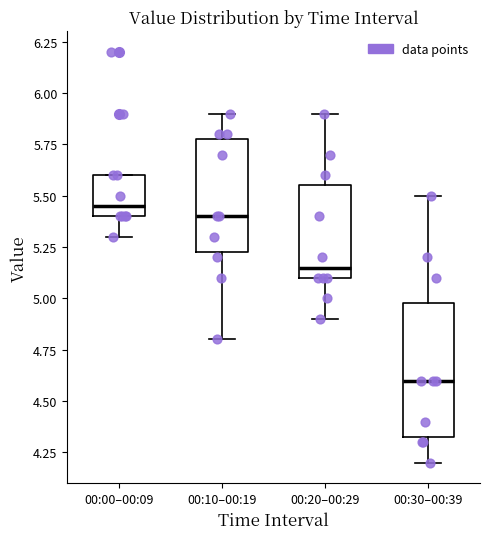

Reading left to right, read every box against the y-axis: the position of its median line, the range the box covers, and the ends of its whiskers. The values are not printed on the chart, so give them approximately, as read against the axis.

00:00–00:09: median 5.45, box 5.40 to 5.60, whiskers 5.30 to 5.60
00:10–00:19: median 5.40, box 5.25 to 5.80, whiskers 4.80 to 5.90
00:20–00:29: median 5.15, box 5.10 to 5.55, whiskers 4.90 to 5.90
00:30–00:39: median 4.60, box 4.35 to 5.00, whiskers 4.20 to 5.50